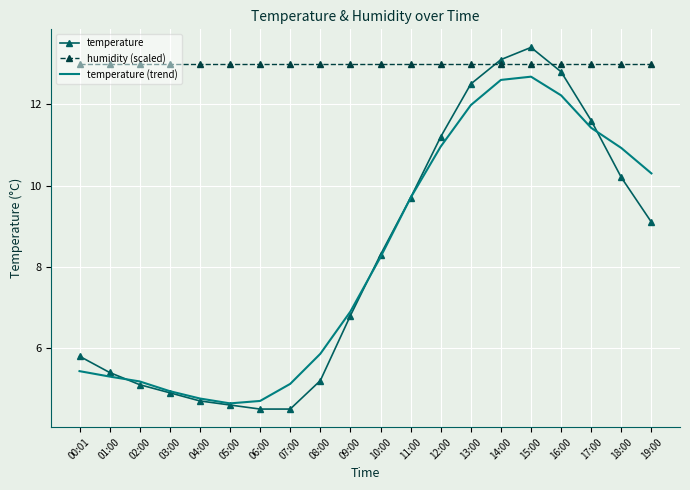

What is the smallest value displayed?

4.5